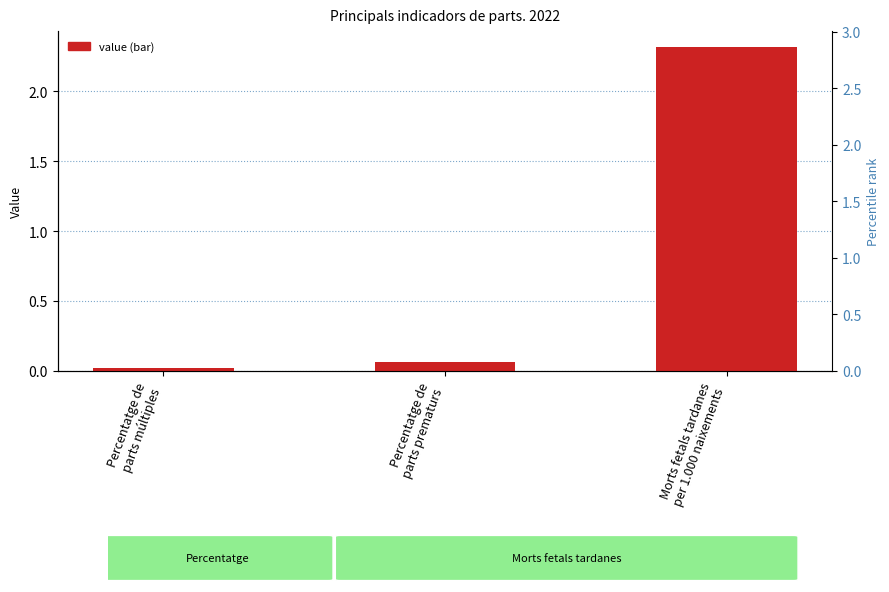

What is the sum of the values at Morts fetals tardanes
per 1.000 naixements and Percentatge de
parts prematurs?

2.4